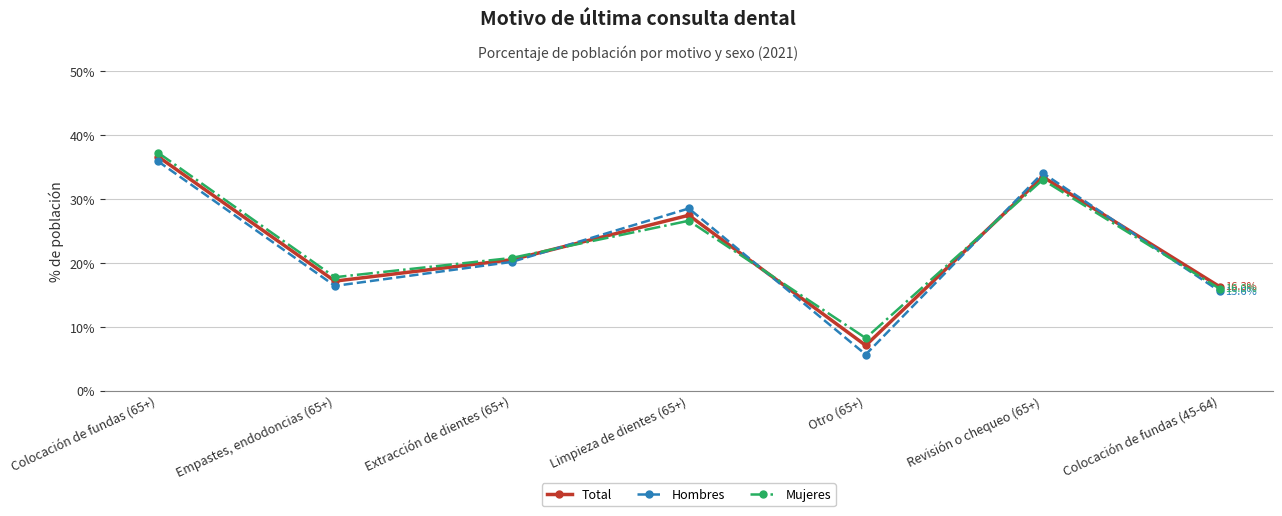

How many distinct data groups are displayed?

3